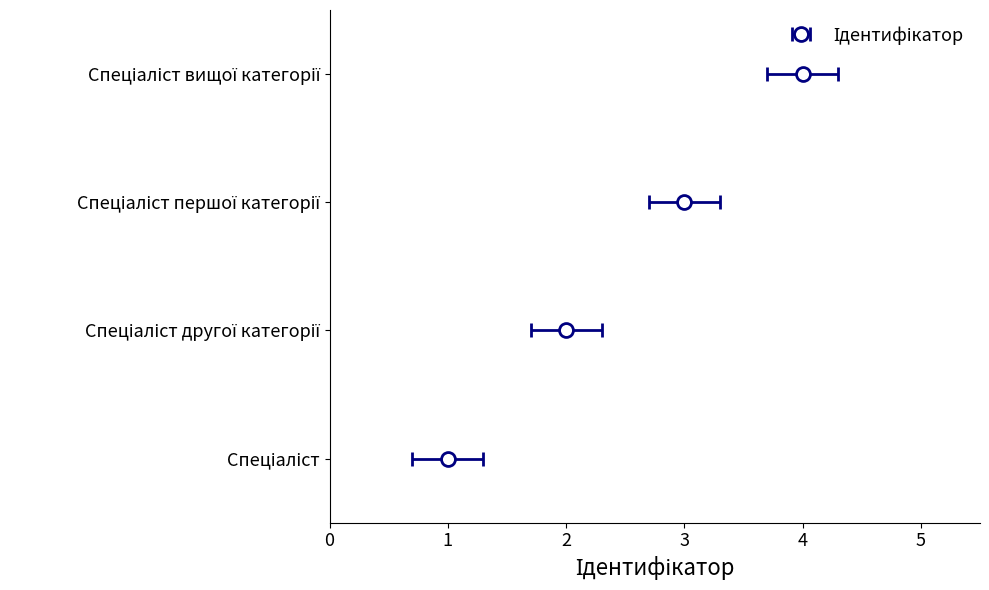

Count the number of values greater than 3.

1